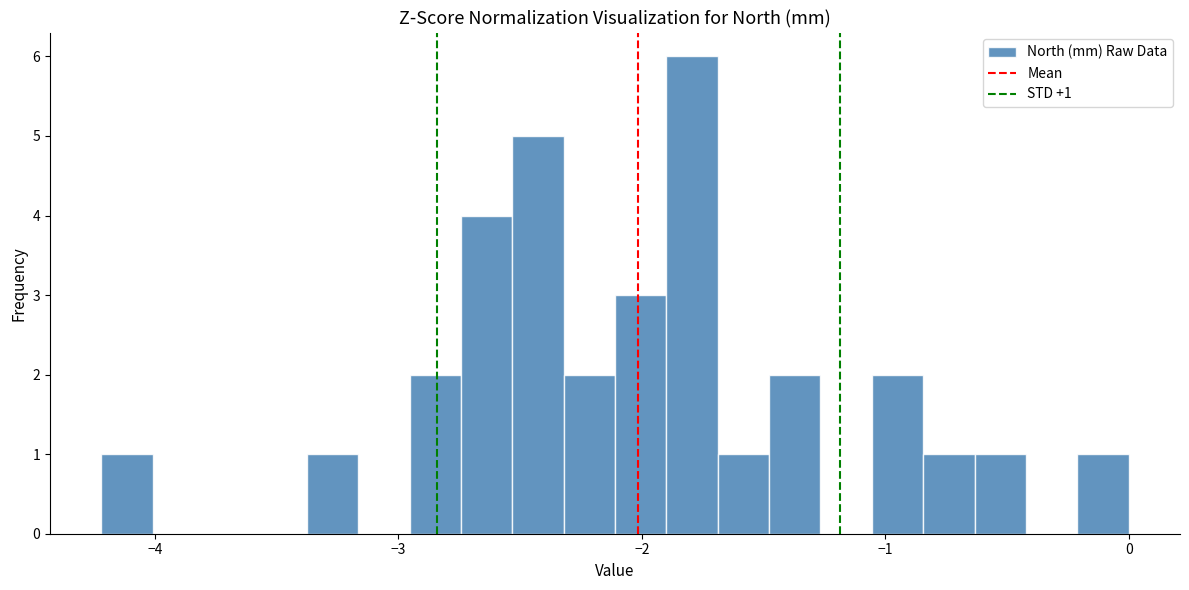

Read against the x-axis, roughly where is the centre of the tallest bar?

-1.8